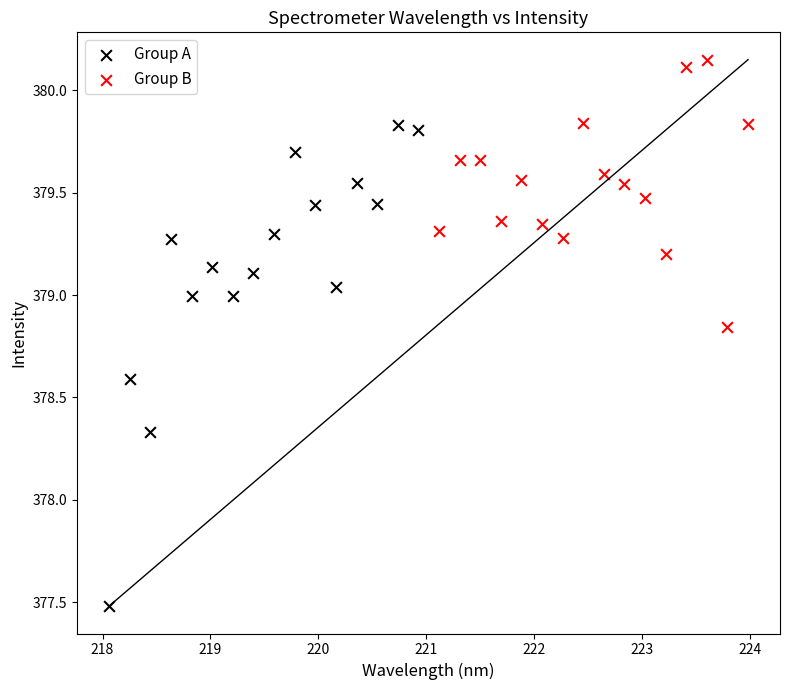

What are all the series names shown in the legend?

Group A, Group B